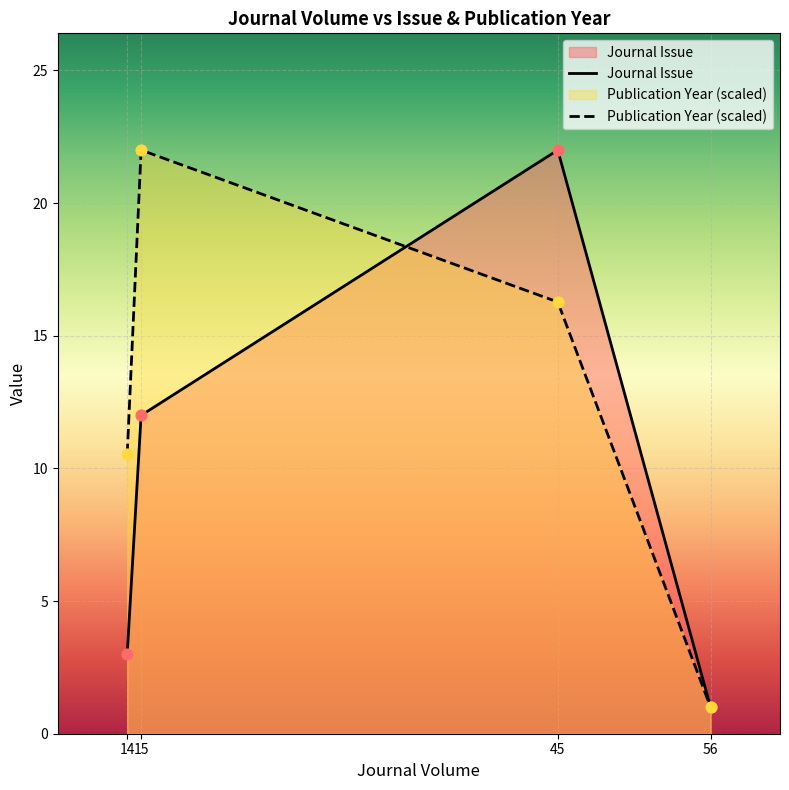

Which series reaches the maximum Y coordinate?

Journal Issue